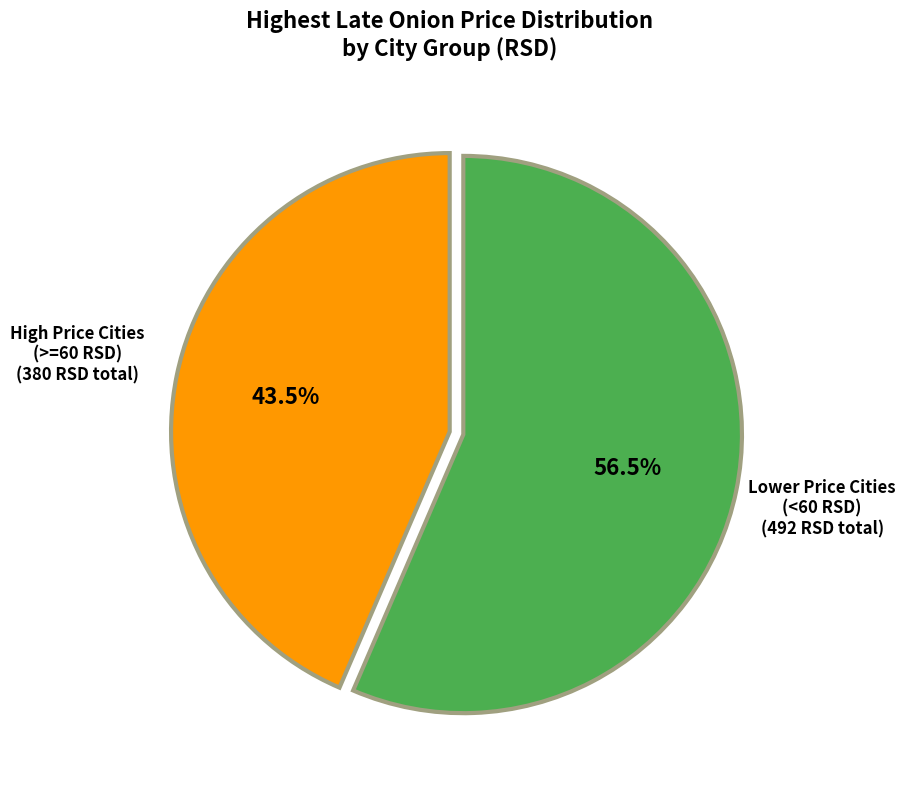

Do Lower Price Cities (<60 RSD) and High Price Cities (>=60 RSD) together represent more than half of the pie?

Yes